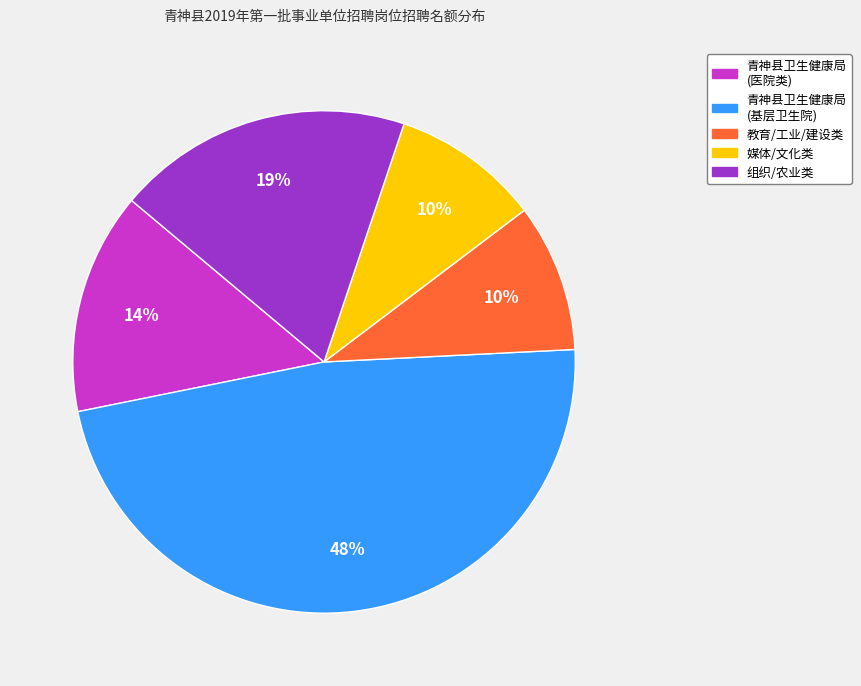

Does any single category account for the majority?

No